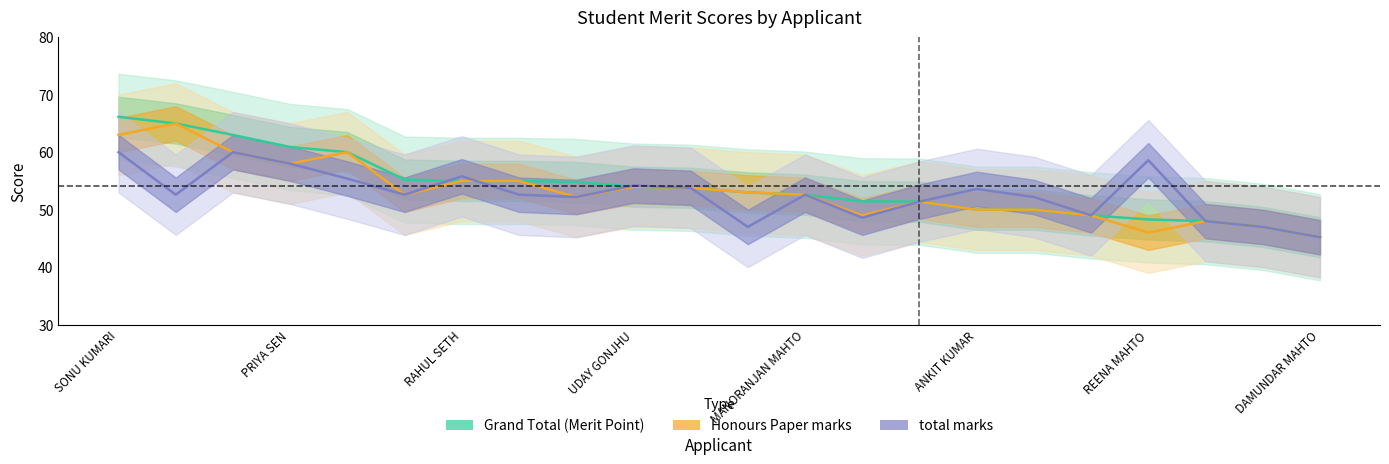

Is it true that total marks equals 45.2 at DAMUNDAR MAHTO?

True